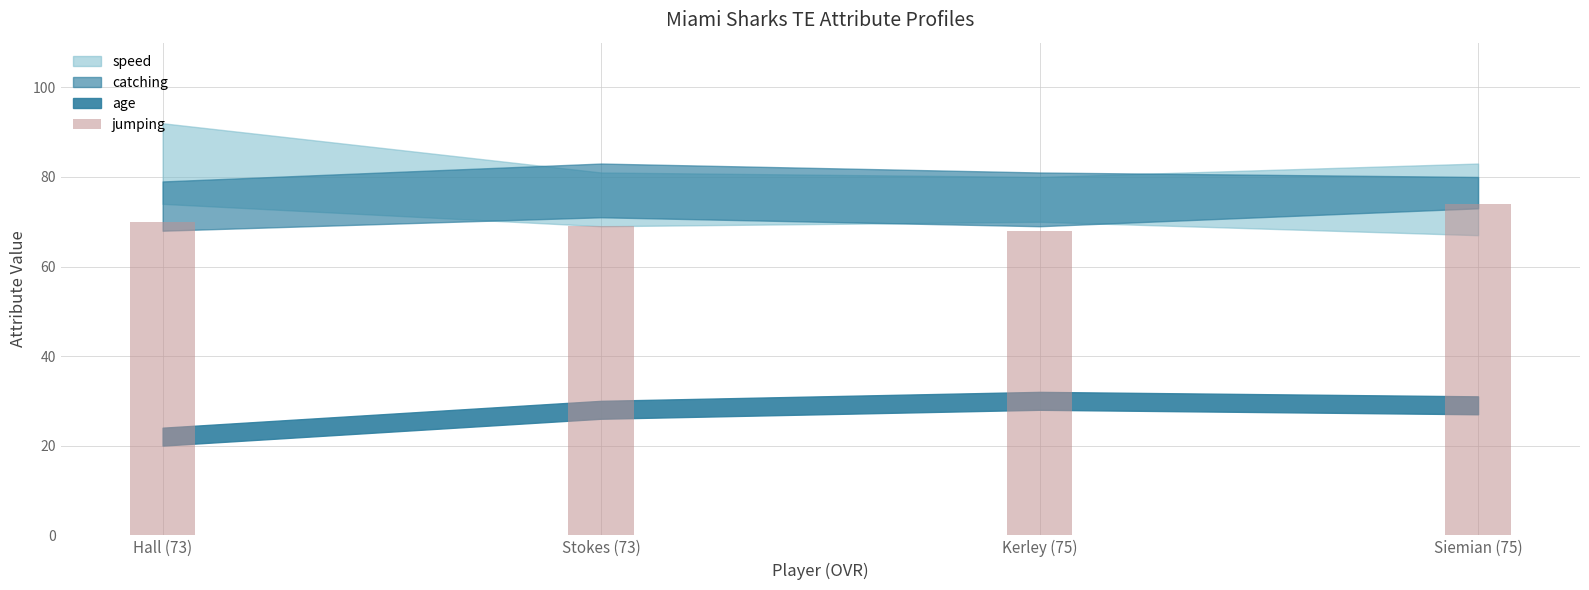

At which category does the chart reach its peak across all series?

Siemian (75)